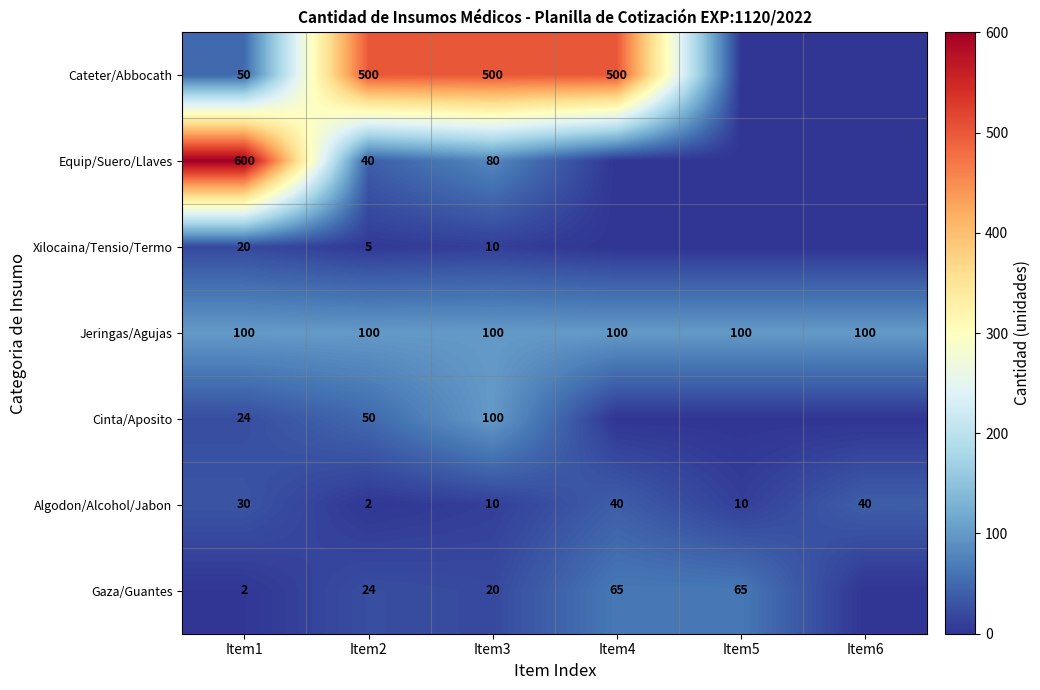

What is the total value across all series at Item3?

820